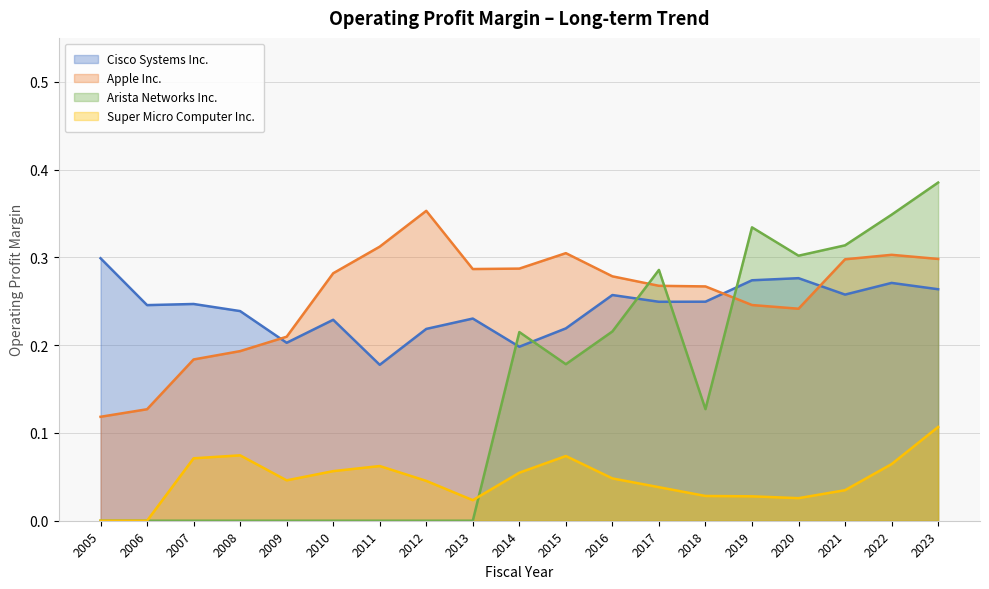

Which category has the lowest value across all series?

2005